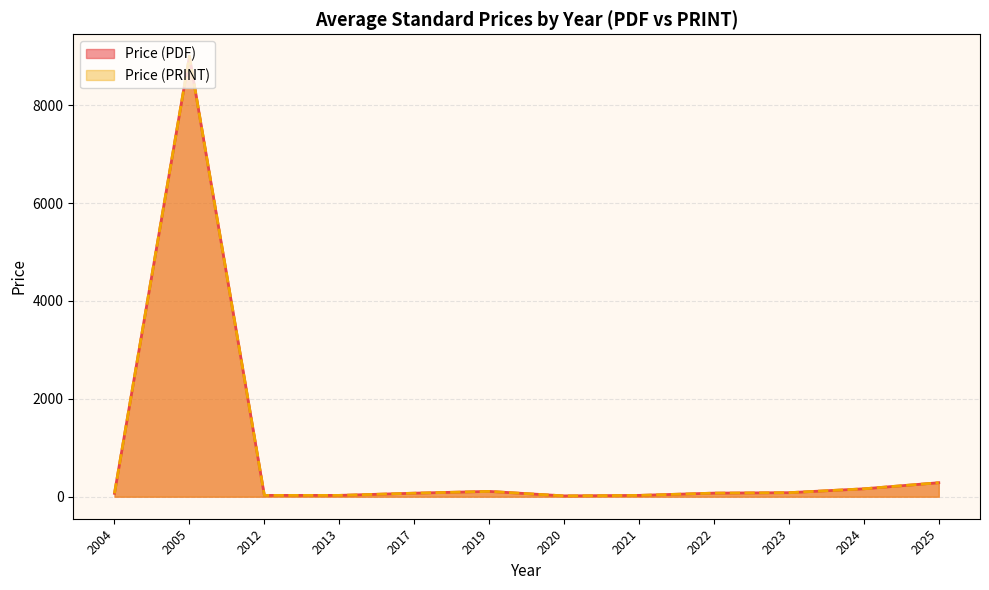

Between 2012 and 2022, which is larger?

2022